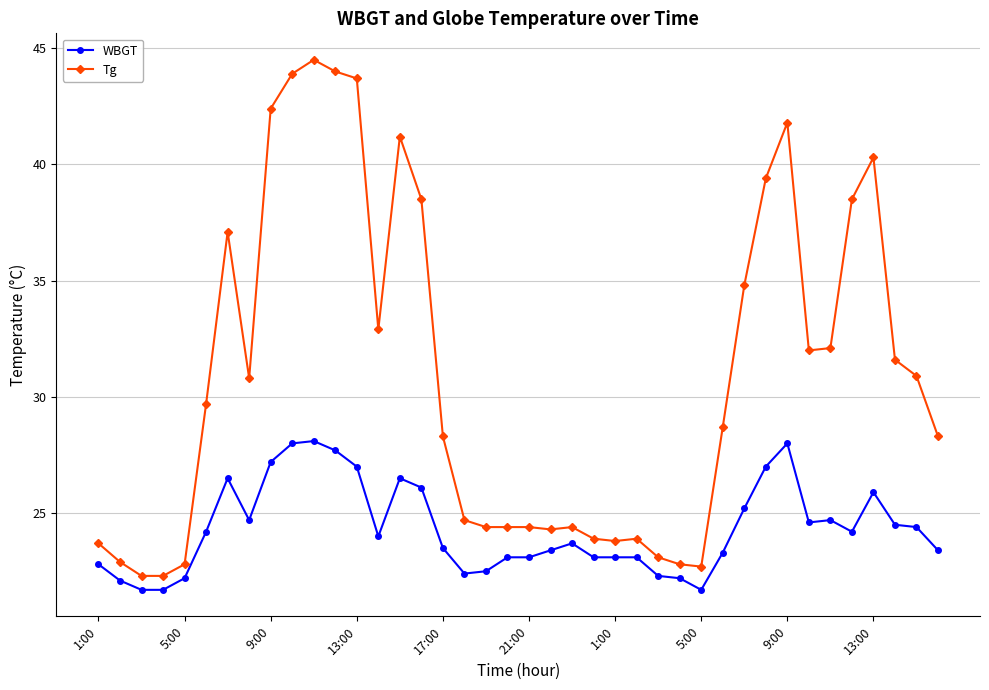

Which series has the largest total across all categories?

Tg